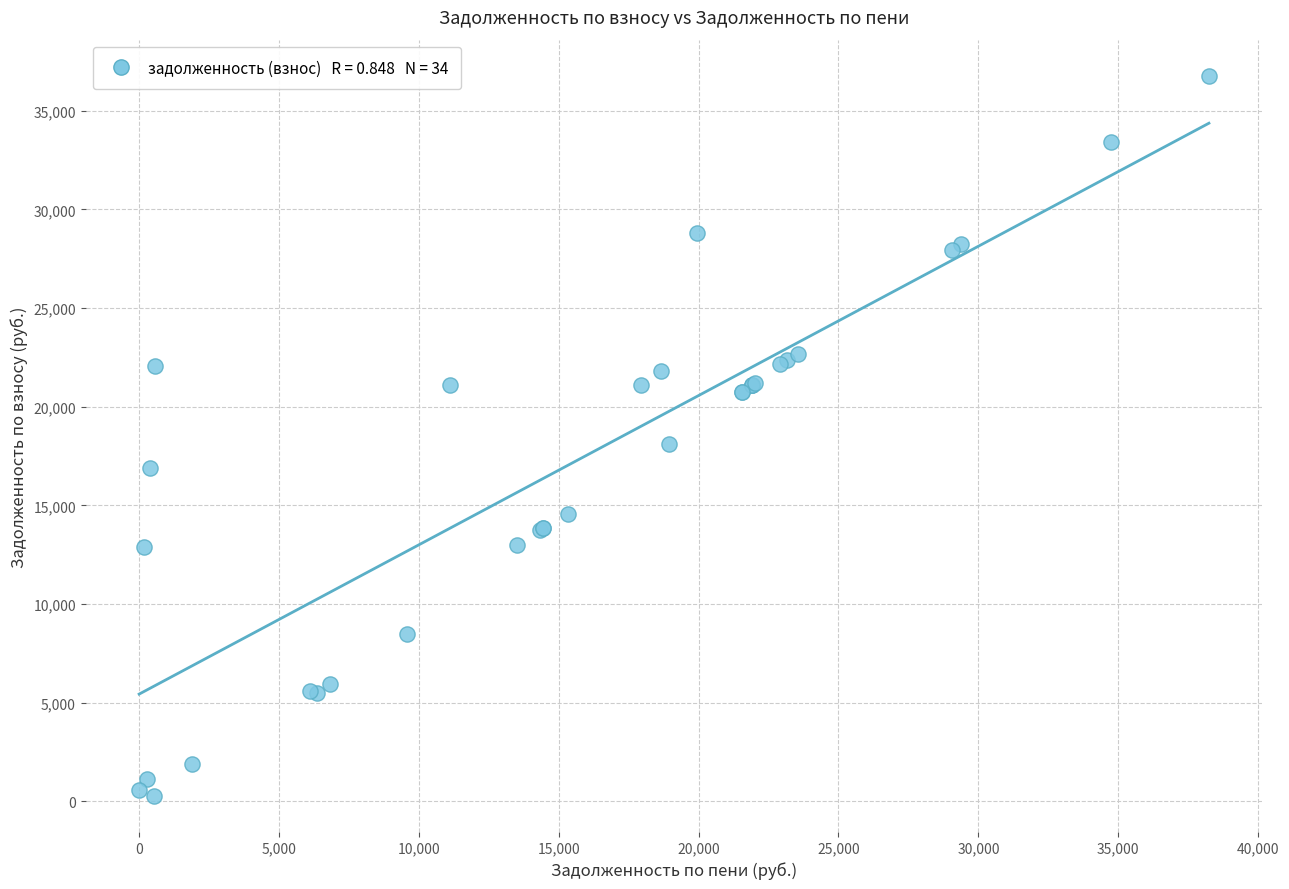

What Y value in the scatter plot is closest to 18524?

18097.7